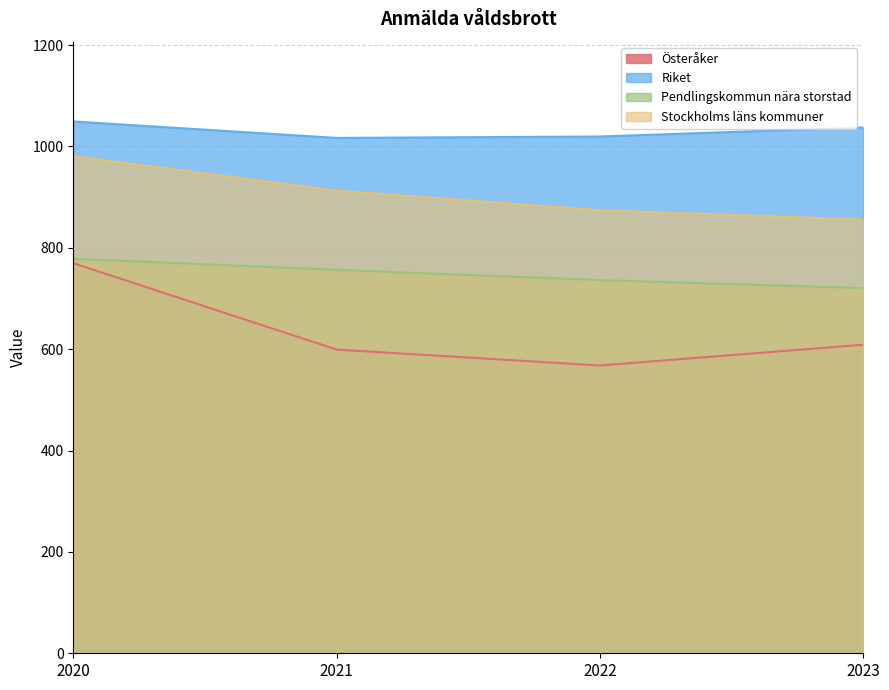

Is the value of Stockholms läns kommuner at 2020 greater than the value of Österåker at 2020?

Yes